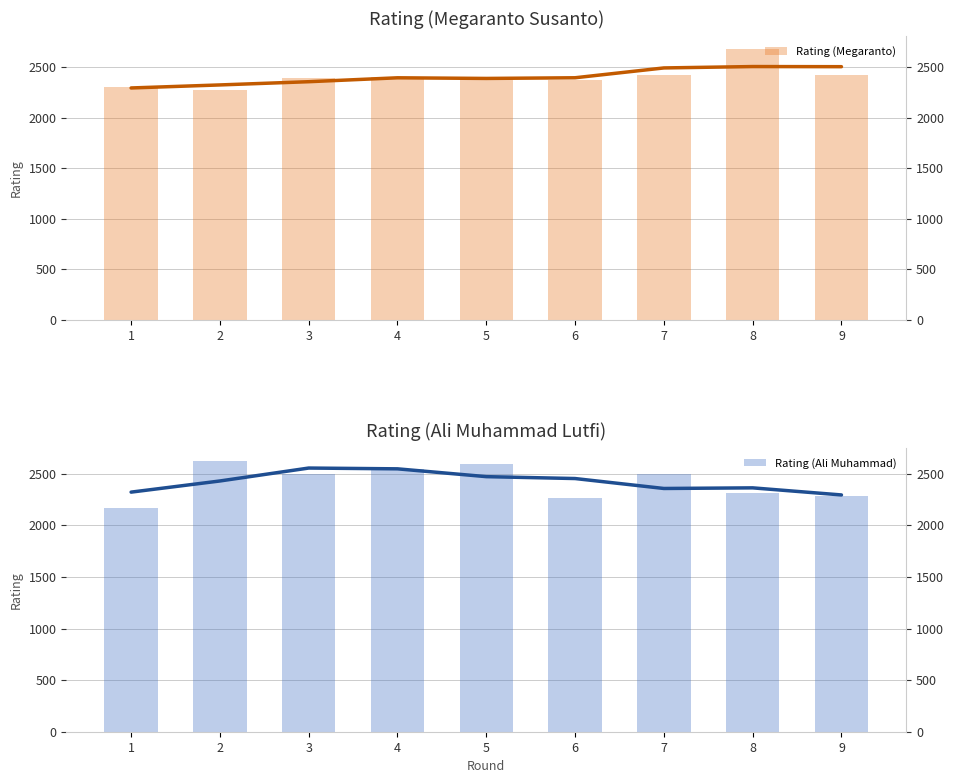

How many bars are there in total?

18